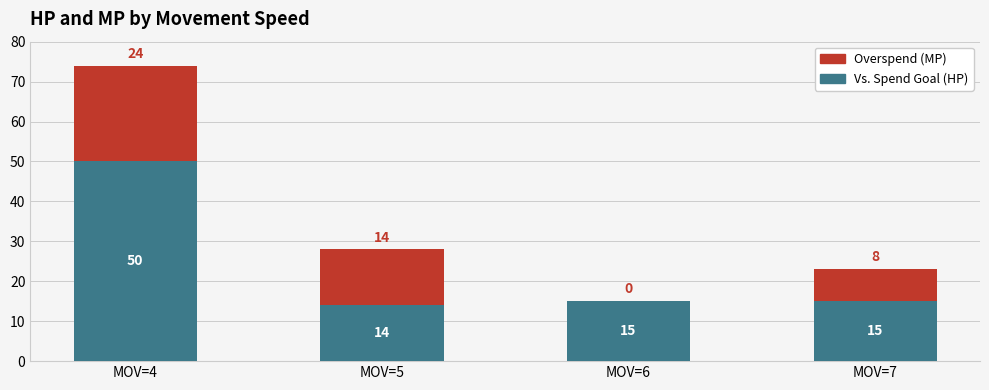

What is the sum of all Vs. Spend Goal (HP) values?

94